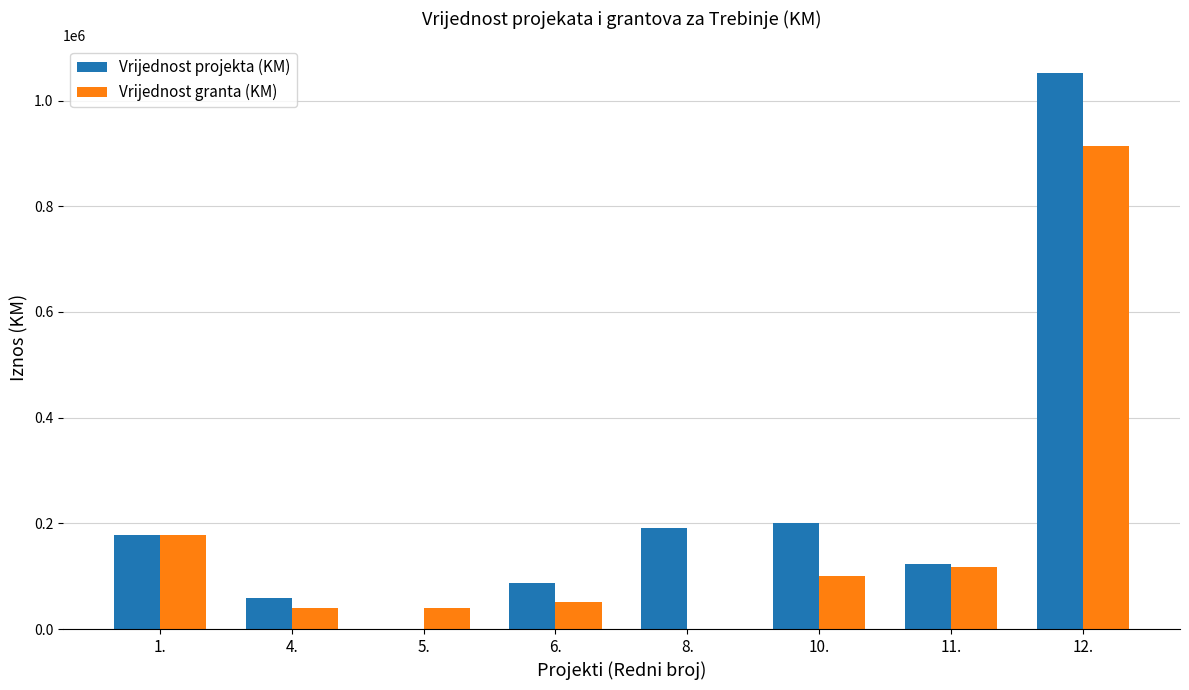

What is the maximum value for Vrijednost projekta (KM)?

1051595